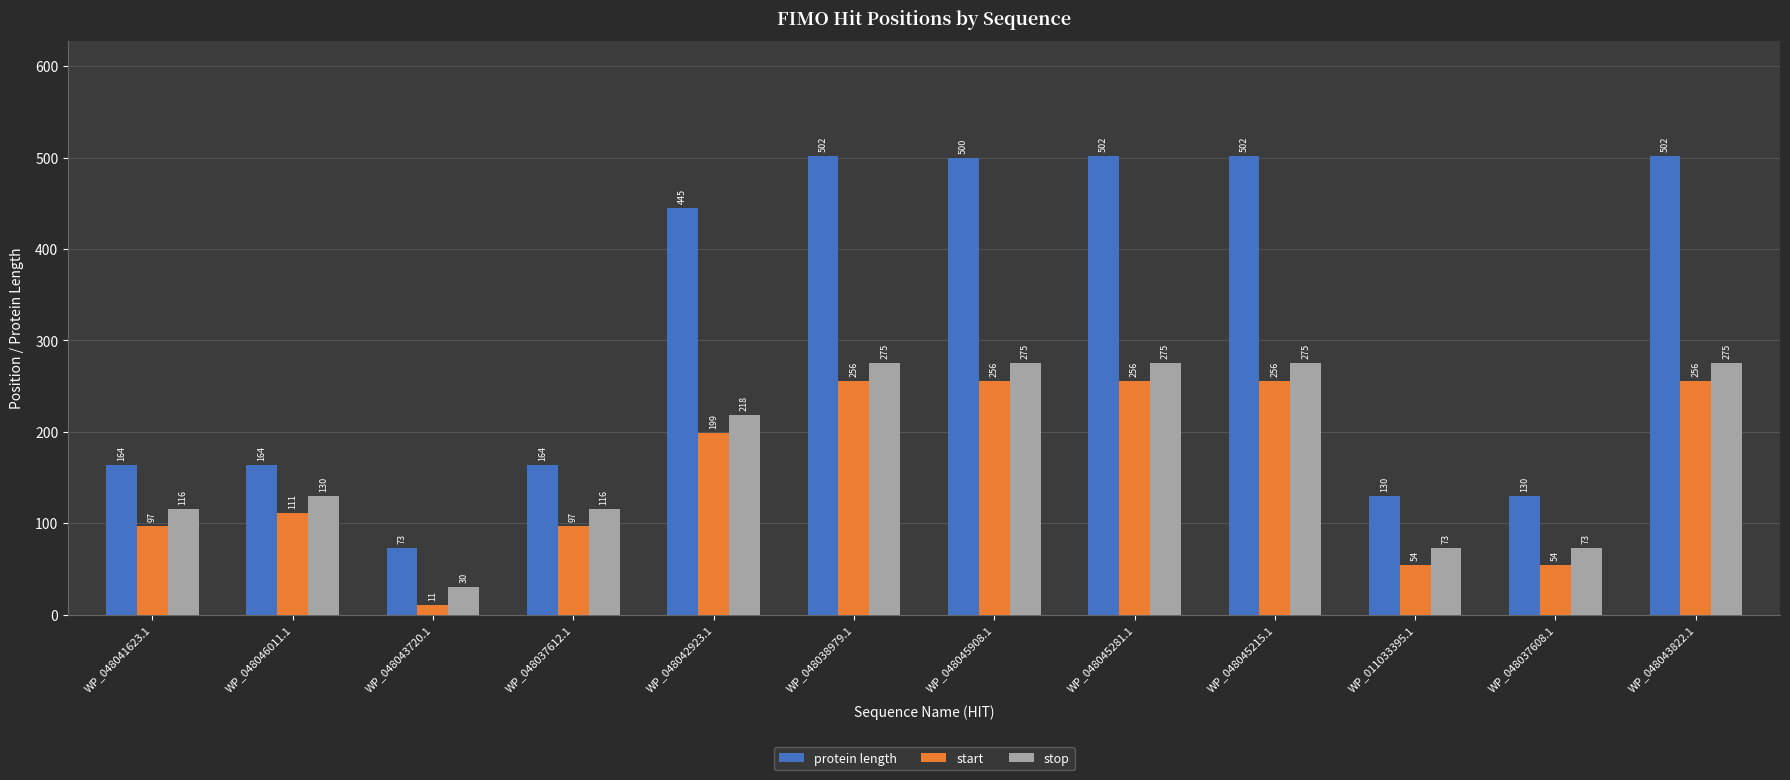

What is the minimum value for start?

11